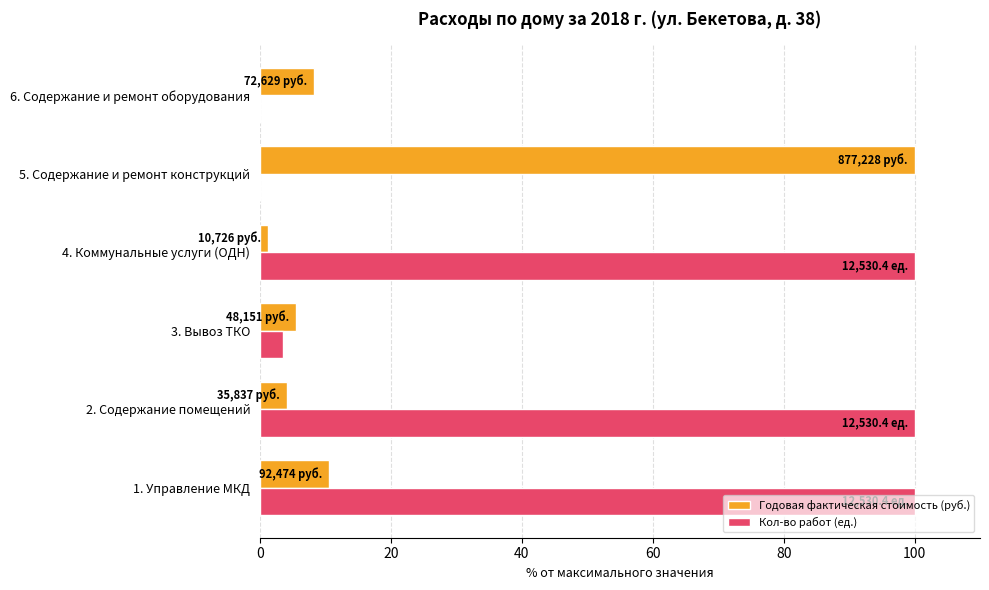

Is the value of Кол-во работ (ед.) at 2. Содержание помещений greater than the value of Годовая фактическая стоимость (руб.) at 1. Управление МКД?

Yes